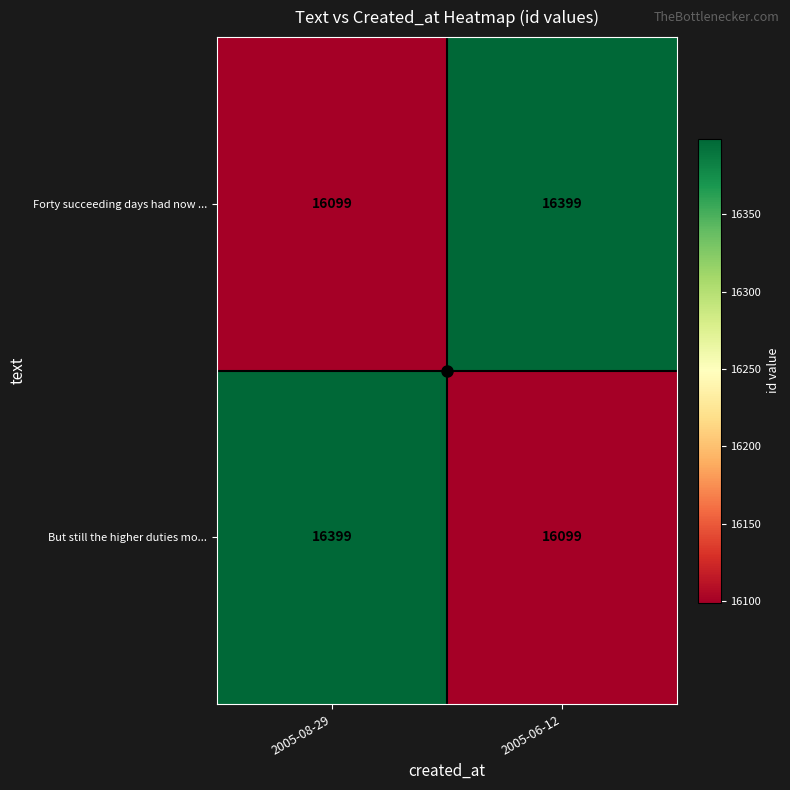

The value of But still the higher duties mo... at 2005-08-29 is 16399. True or false?

True